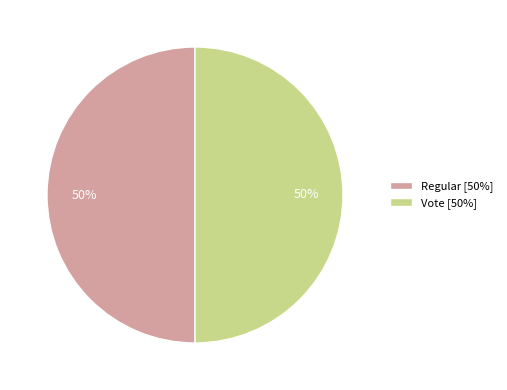

To the nearest percent, what portion does Regular [50%] represent?

50%